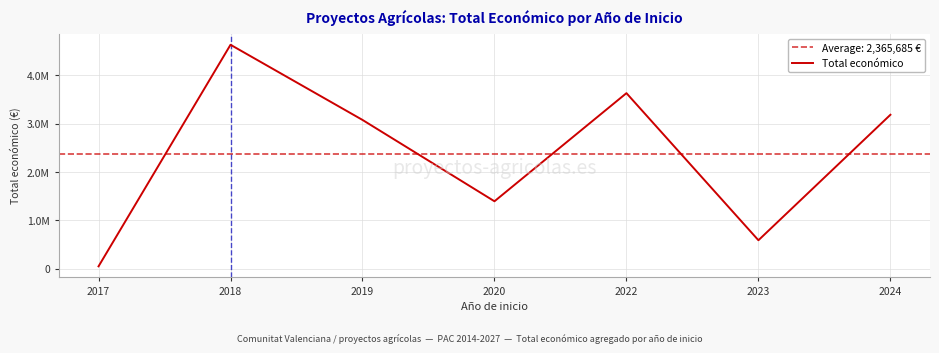

Reading left to right, what are all the values shown in this chart?

50000	4631786	3077629	1395389	3631233	589584	3184175